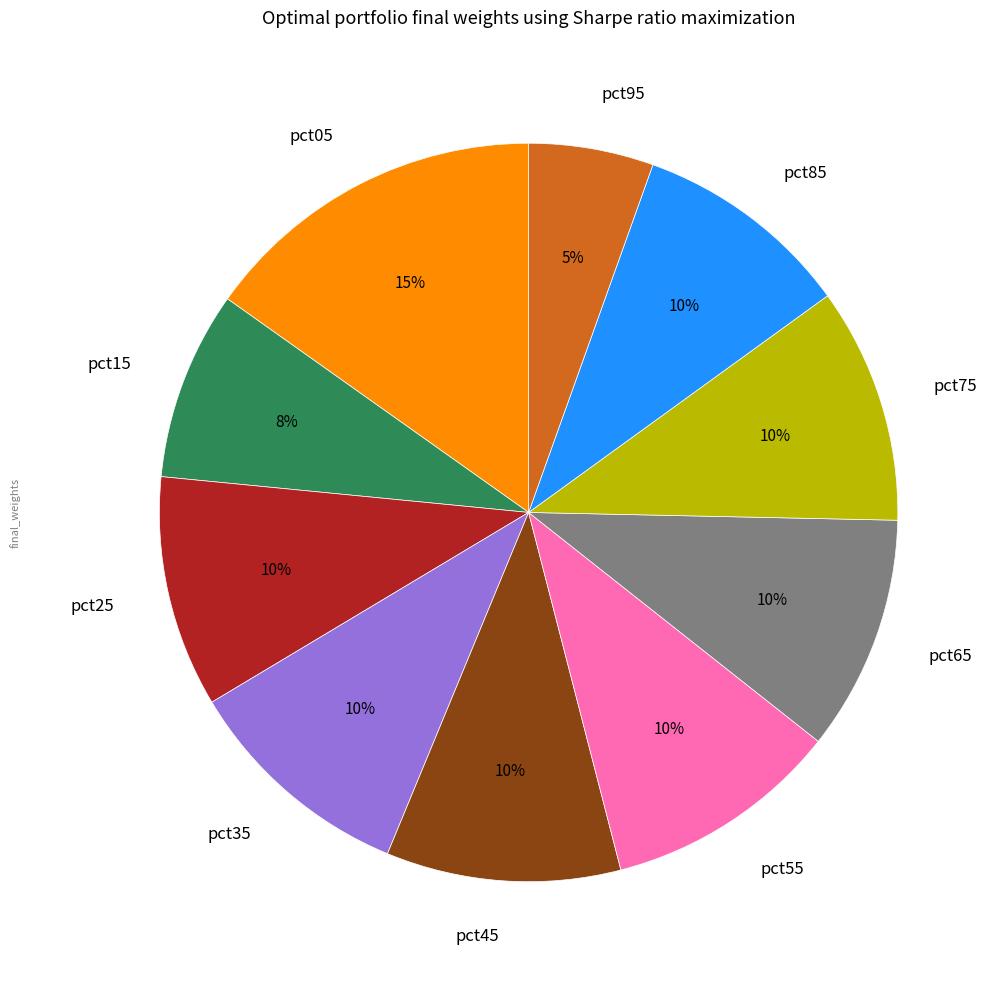

To the nearest percent, what portion does pct45 represent?

10%